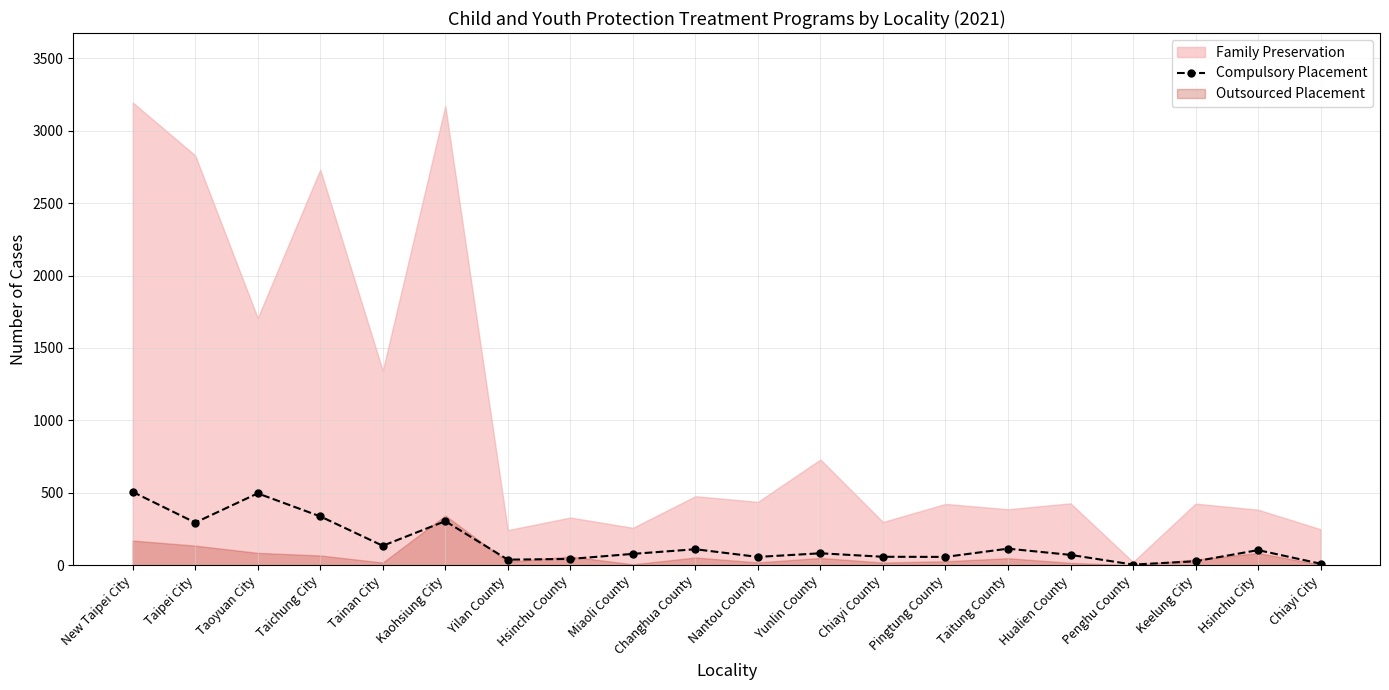

What is the smallest value displayed?

4